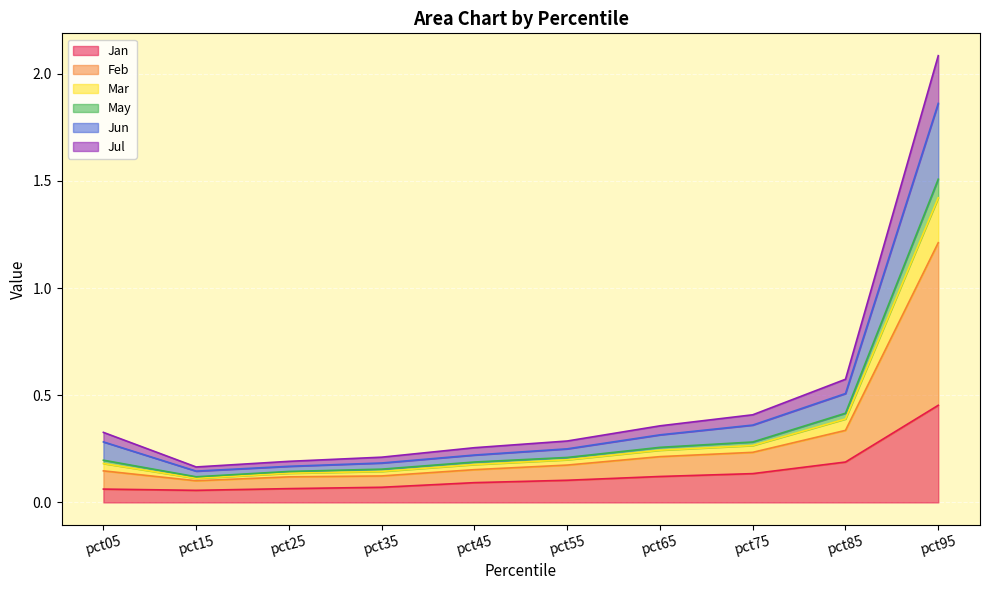

Which category has the highest value in the Jan series?

pct95